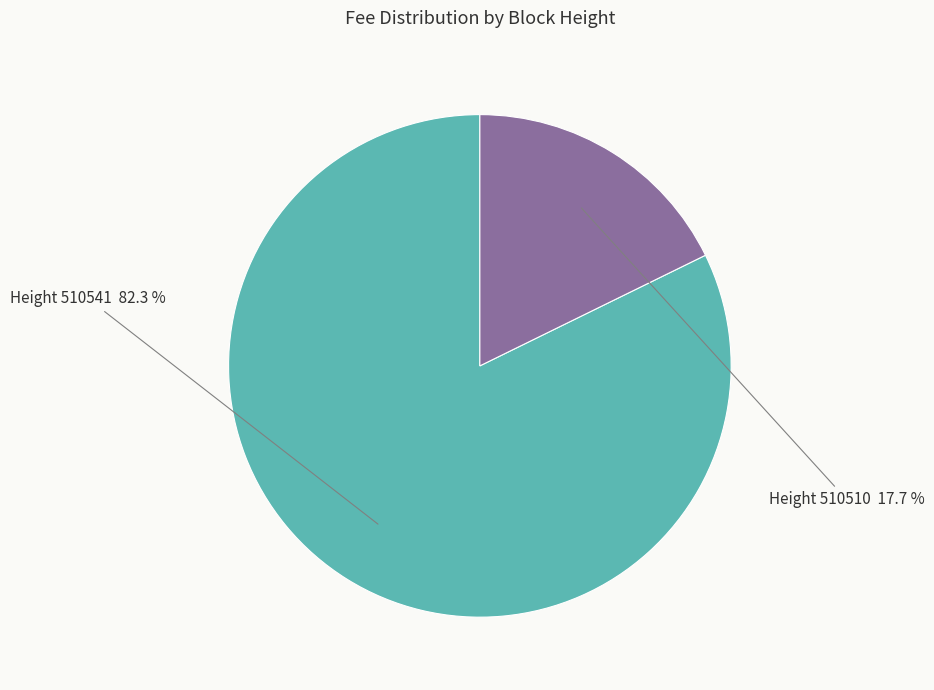

How many slices are in this pie chart?

2